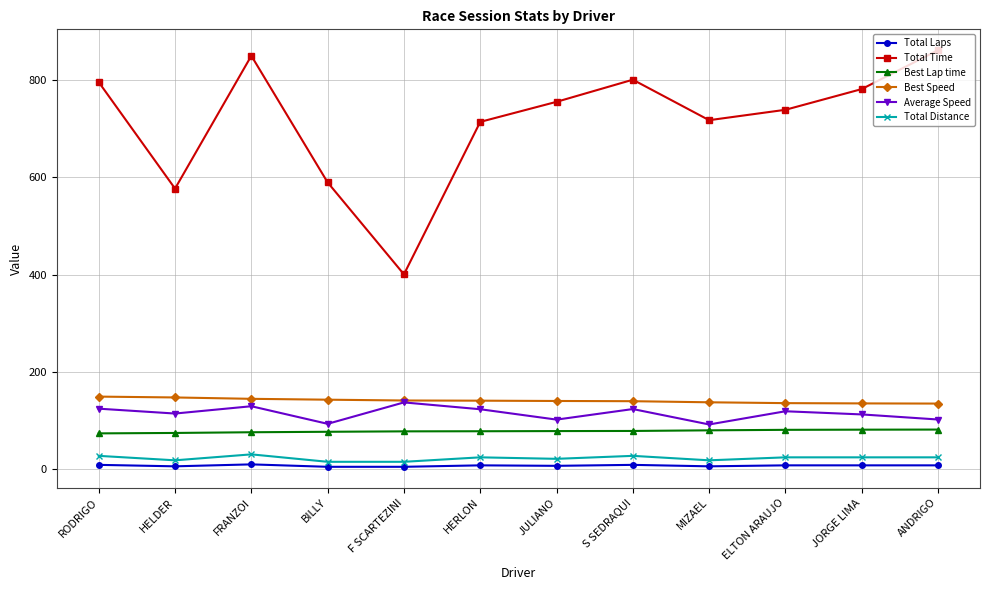

Which series has the largest range (max minus min)?

Total Time